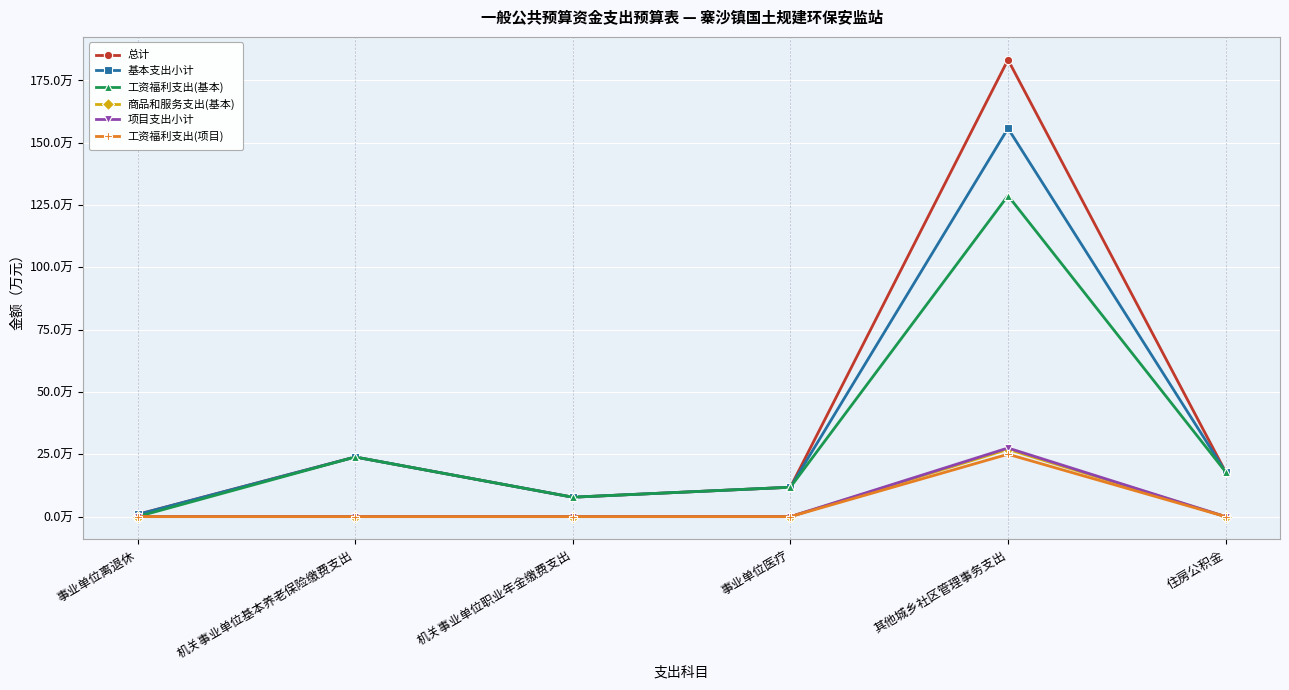

What are all the series names shown in the legend?

总计, 基本支出小计, 工资福利支出(基本), 商品和服务支出(基本), 项目支出小计, 工资福利支出(项目)